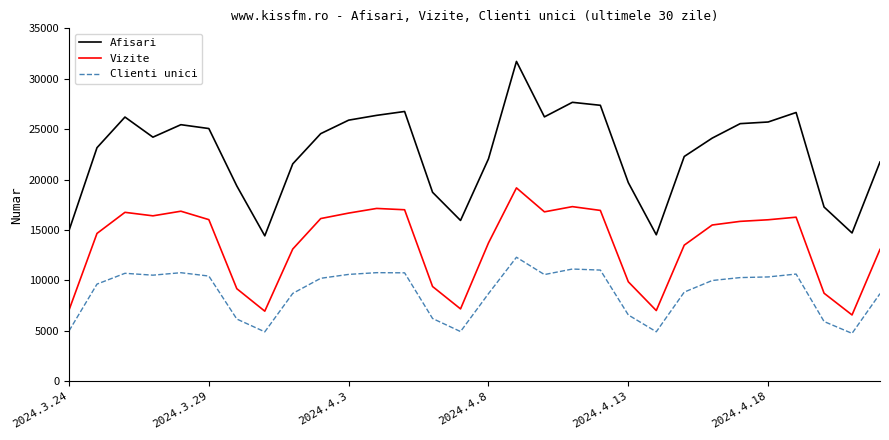

What are all the series names shown in the legend?

Afisari, Vizite, Clienti unici